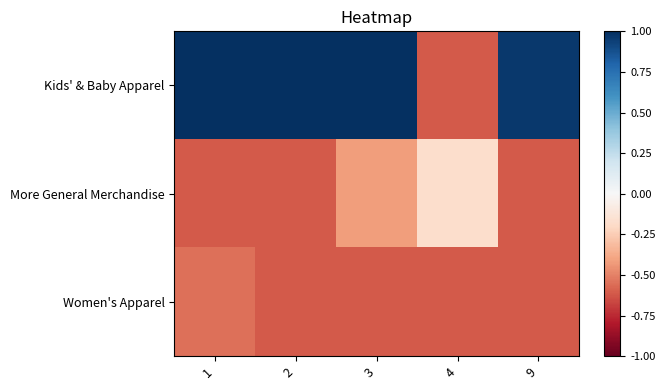

List the series in order of their peak value, lowest first.

Women's Apparel, More General Merchandise, Kids' & Baby Apparel